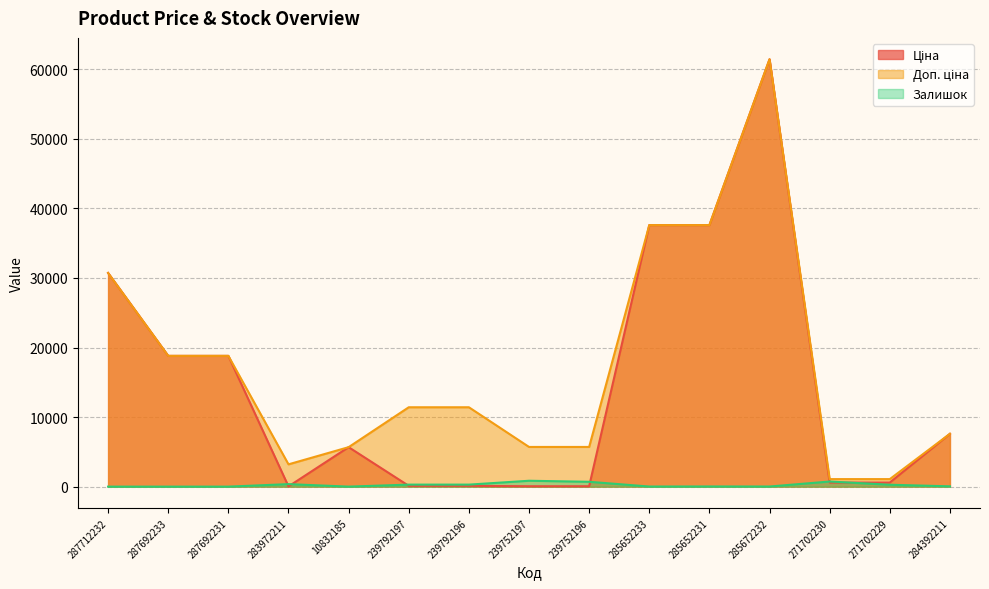

Which series has the largest range (max minus min)?

Ціна